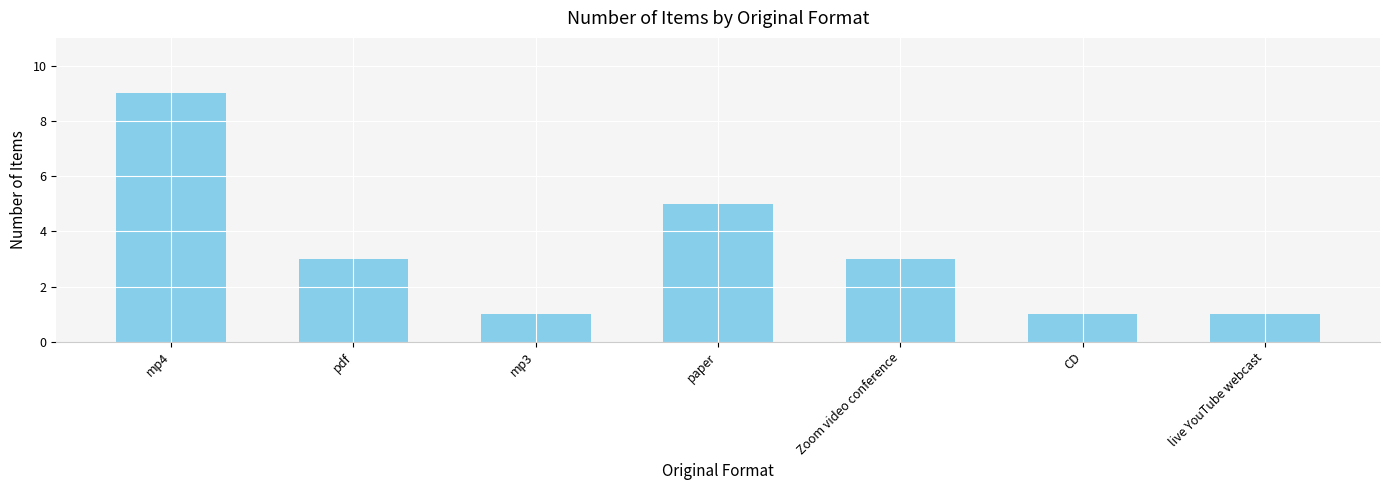

Approximately how many times larger is the value at mp4 compared to CD?

9.0